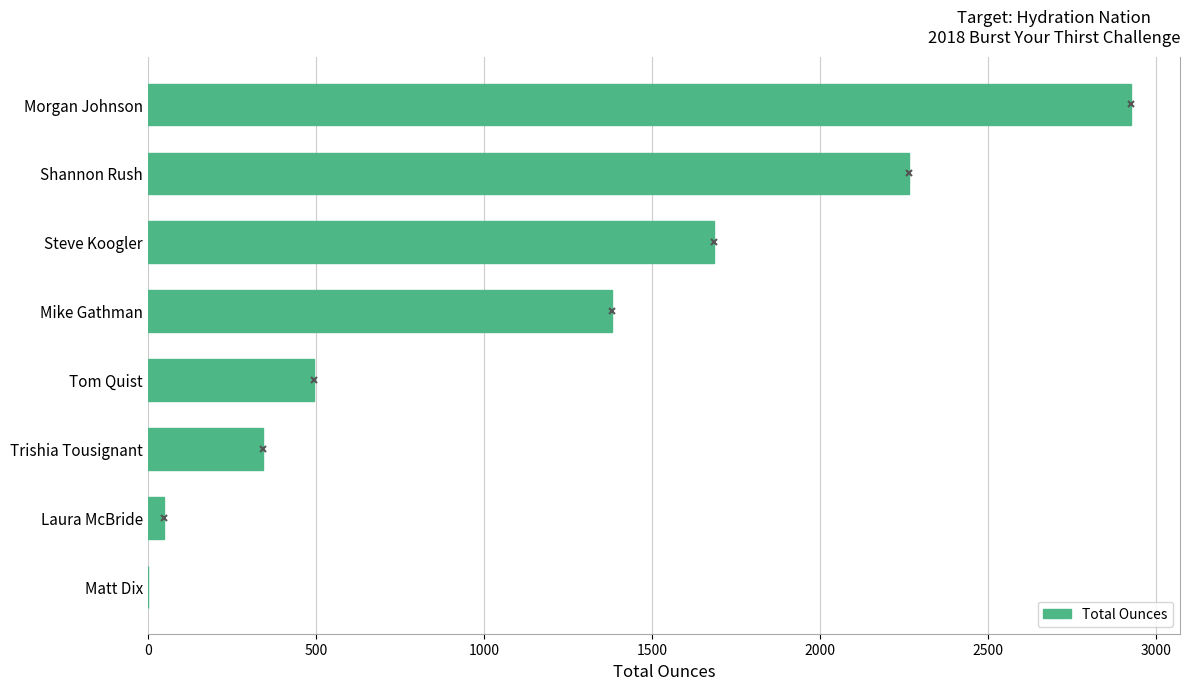

True or false: the data shows 2264 at Shannon Rush.

True